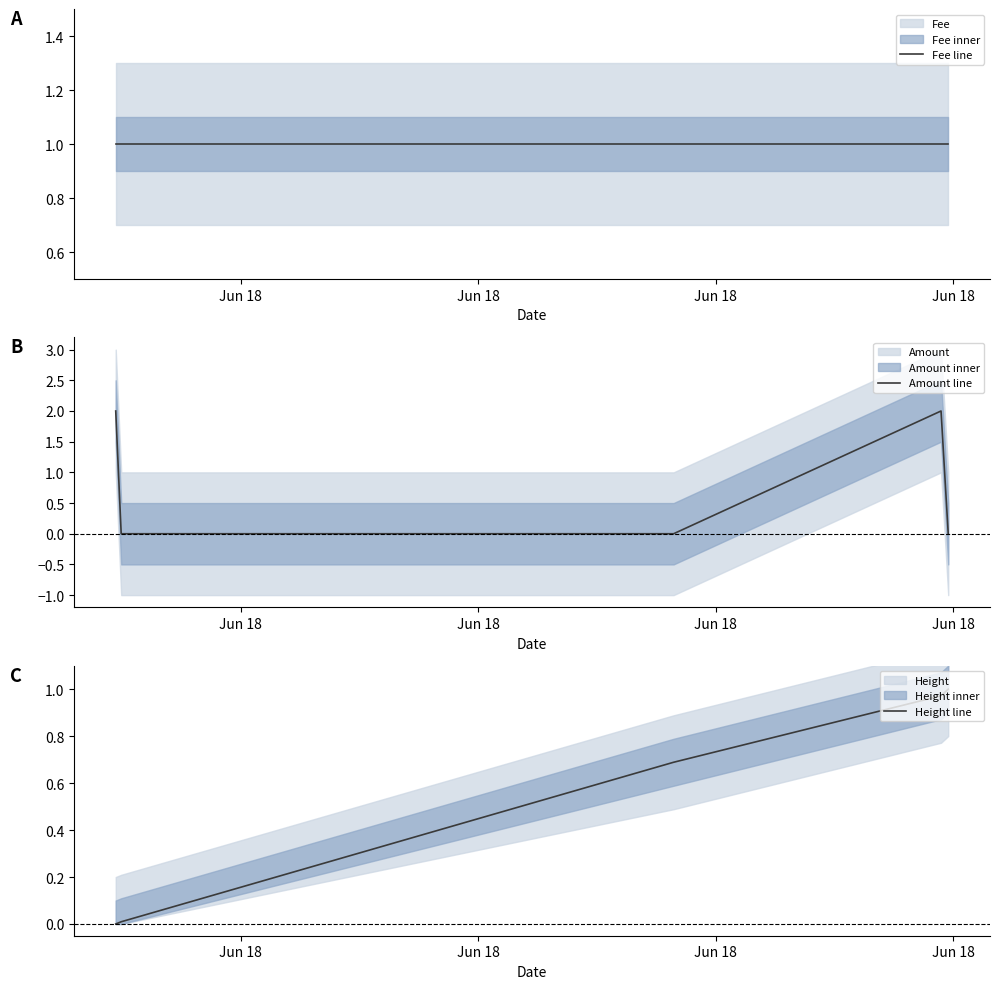

Is this an area chart (filled region under the line)?

No